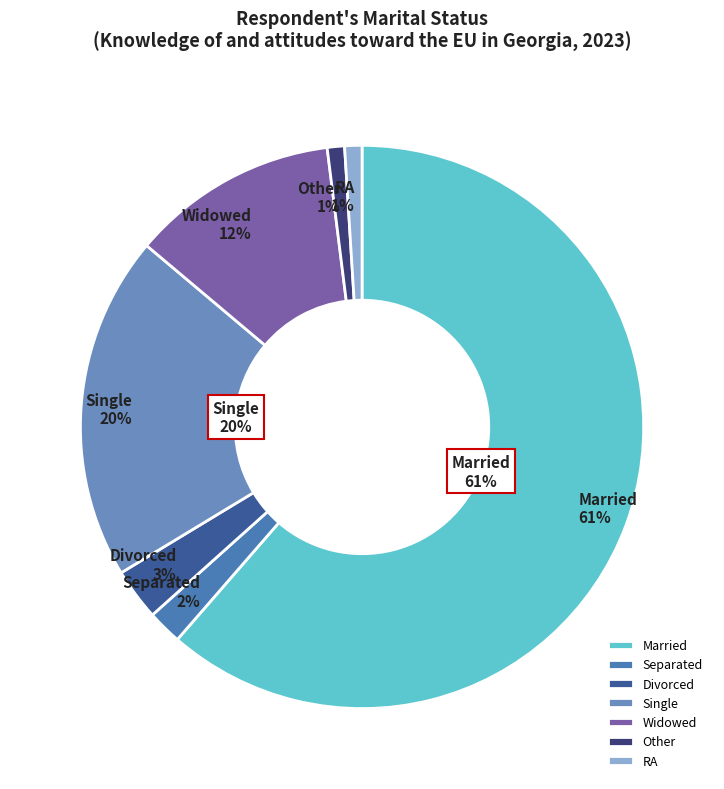

True or false: Widowed accounts for 12% of the total.

True